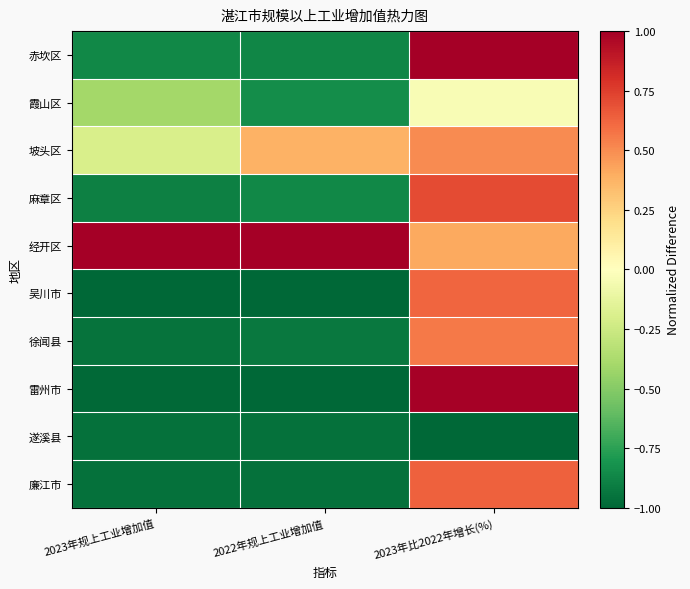

How many categories are shown in the chart?

3